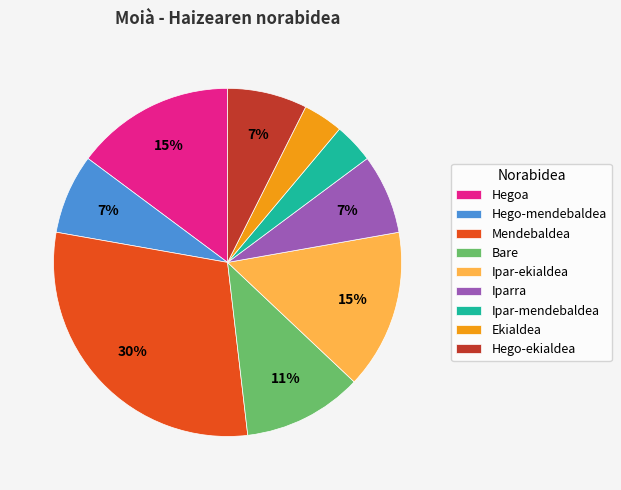

Does Hego-mendebaldea represent more than half of the total?

No